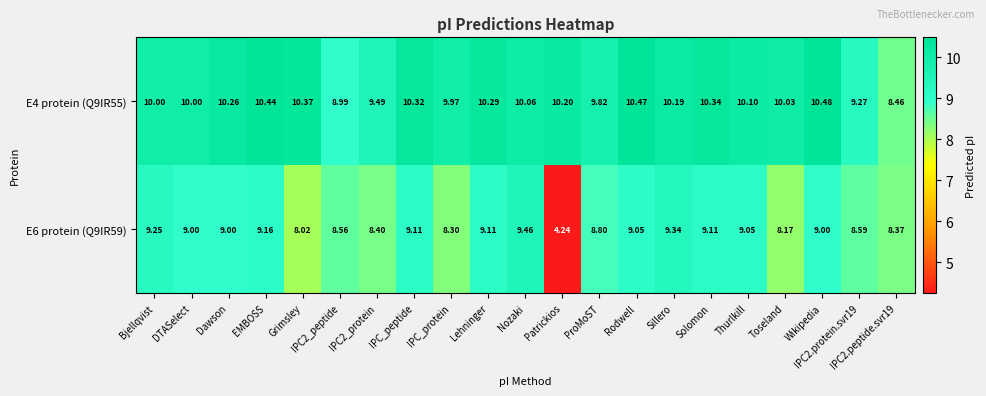

Rank the series at Patrickios from highest to lowest value.

E4 protein (Q9IR55), E6 protein (Q9IR59)